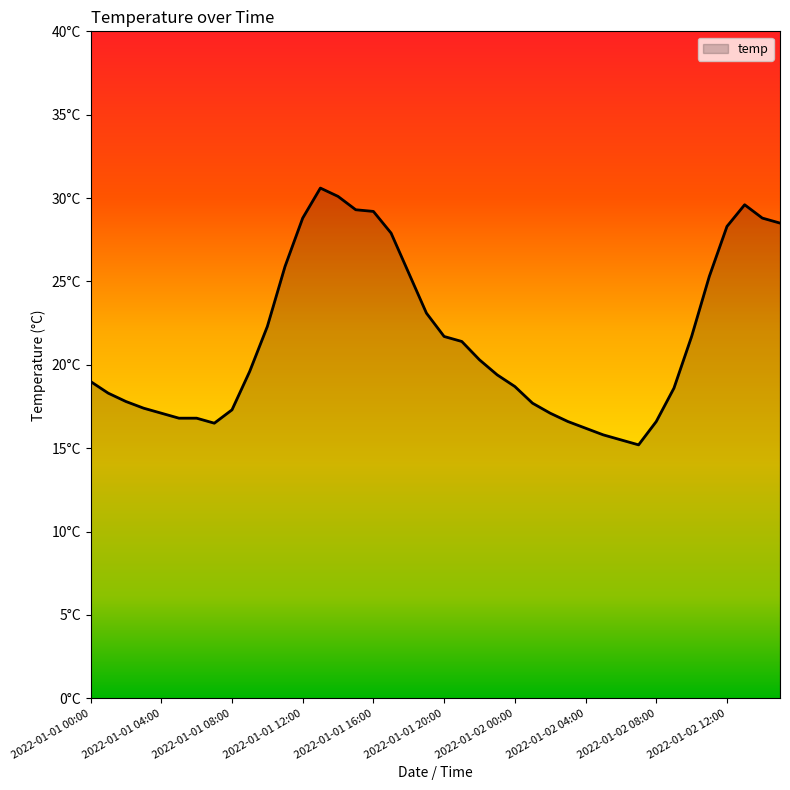

Is this an area chart (filled region under the line)?

Yes